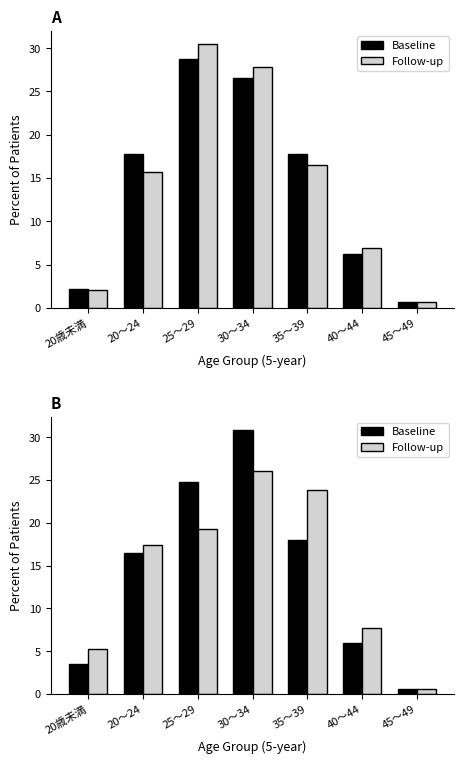

What position from the right is 20歳未満?

7